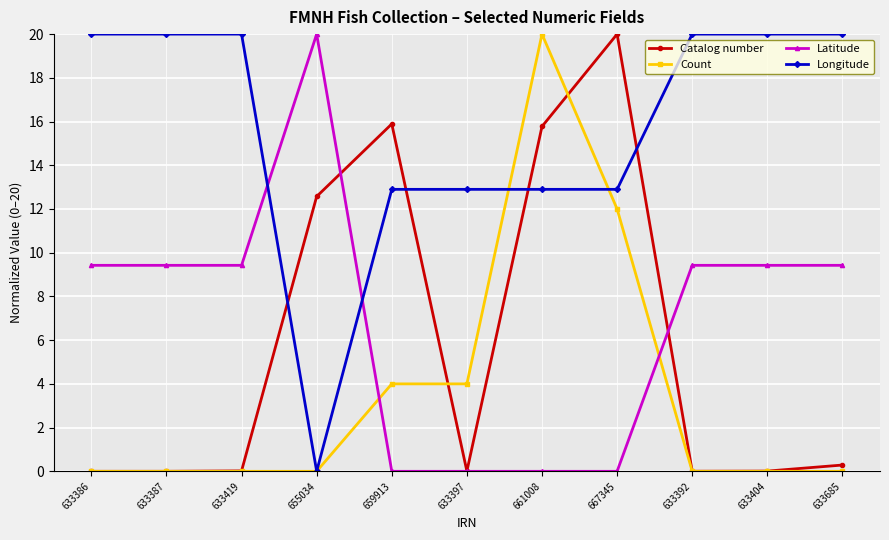

What is the label of the 10th point from the left?

633404